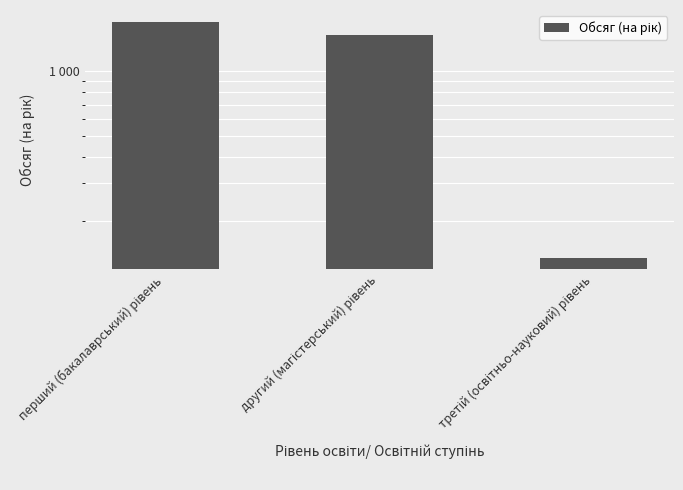

How many bars are there in total?

3